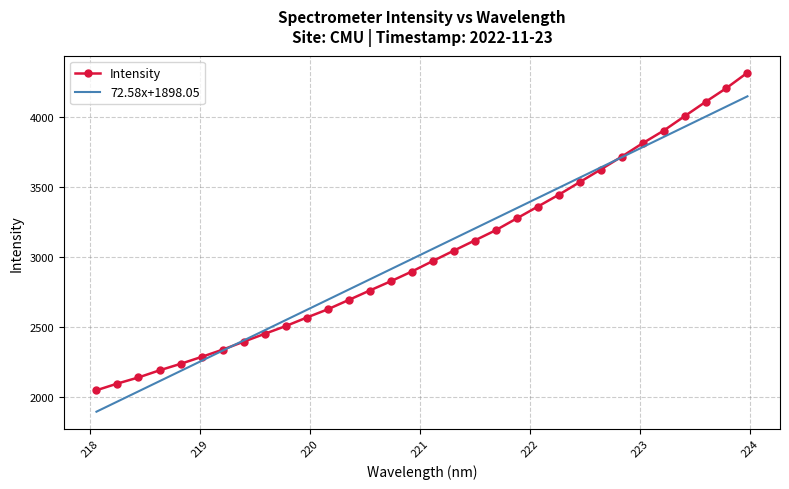

Rank the series by their maximum value, from lowest to highest.

72.58x+1898.05, Intensity